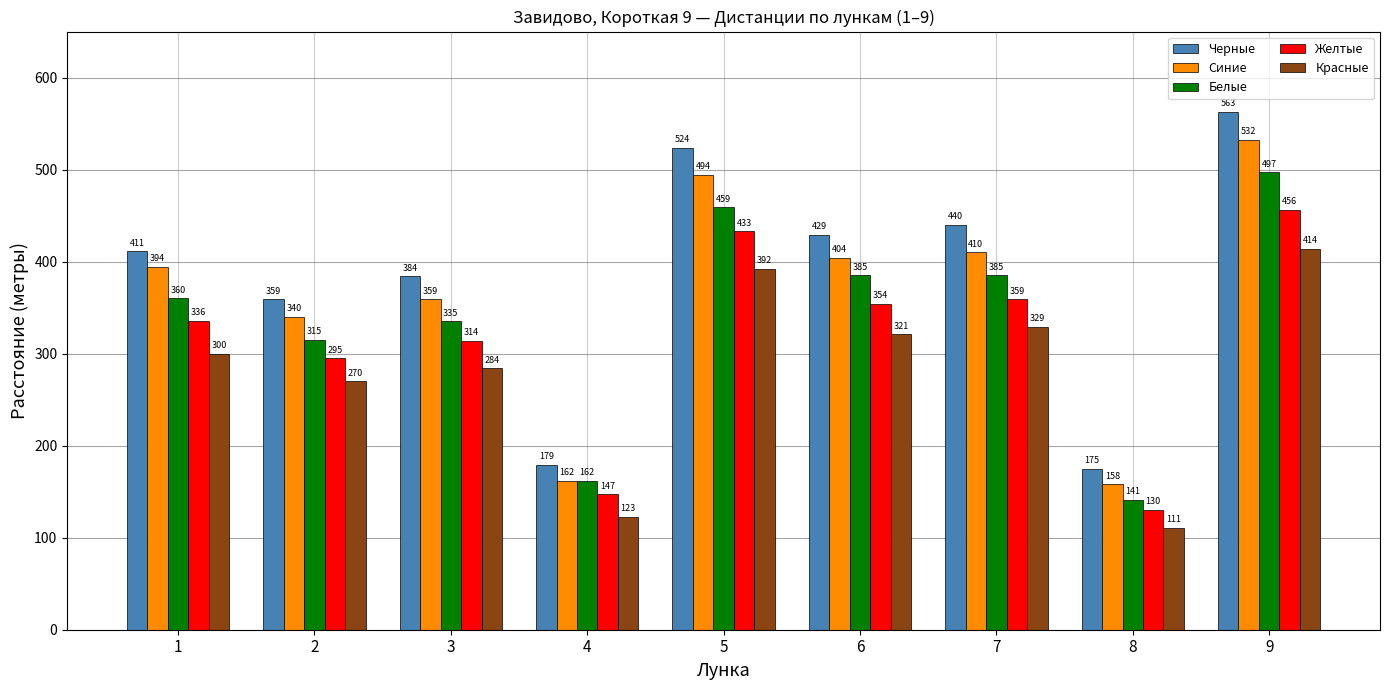

Where is Черные nearest to the value 369?

2